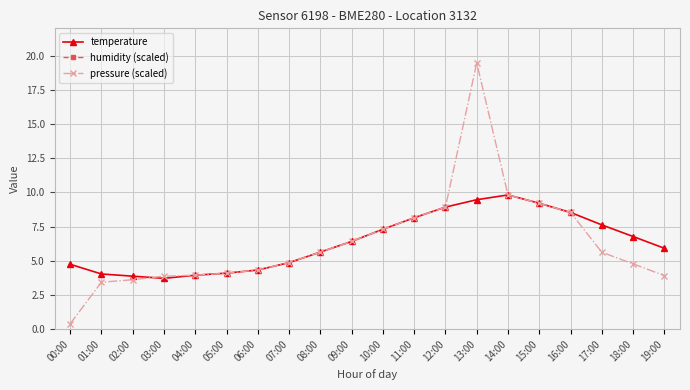

Is the value of temperature at 17:00 greater than the value of pressure (scaled) at 04:00?

Yes